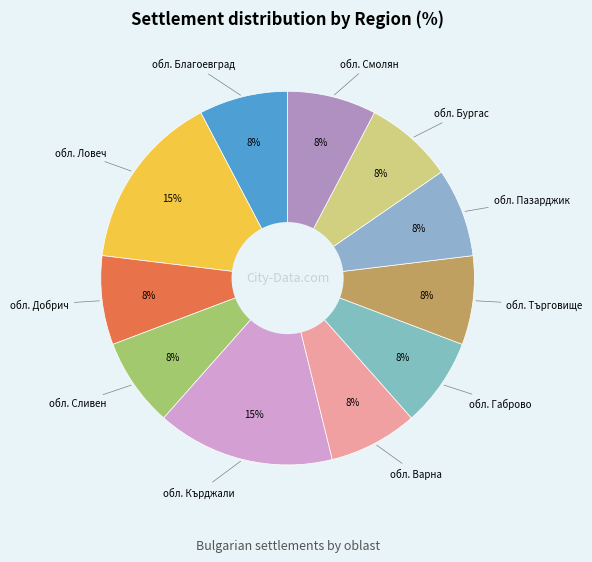

Is there any slice that represents more than half of the pie?

No